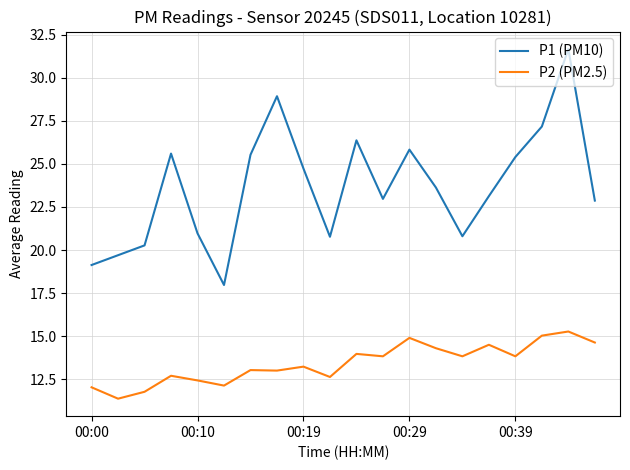

List the series in order of their overall mean, lowest first.

P2 (PM2.5), P1 (PM10)